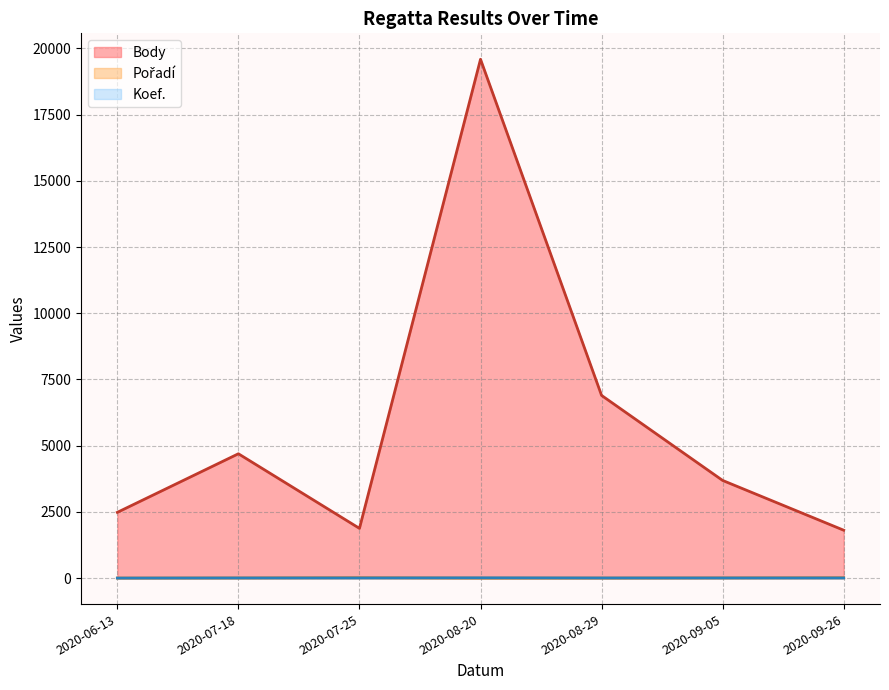

Which series has the largest range (max minus min)?

Body